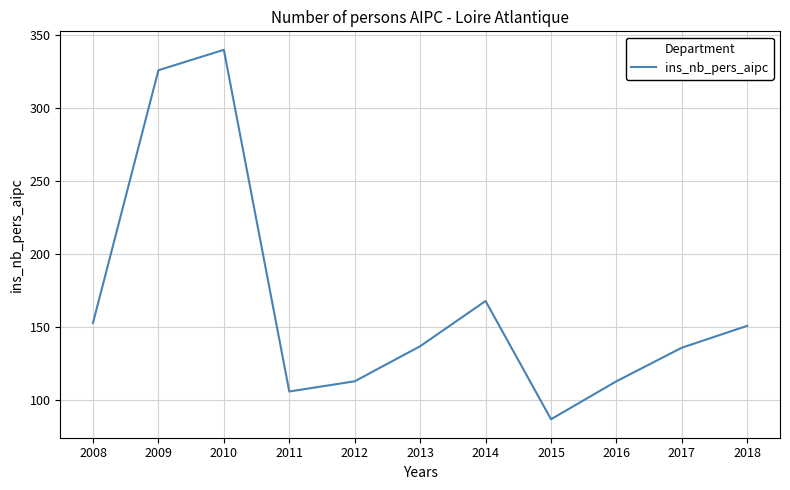

What is the difference between the maximum and minimum values?

253